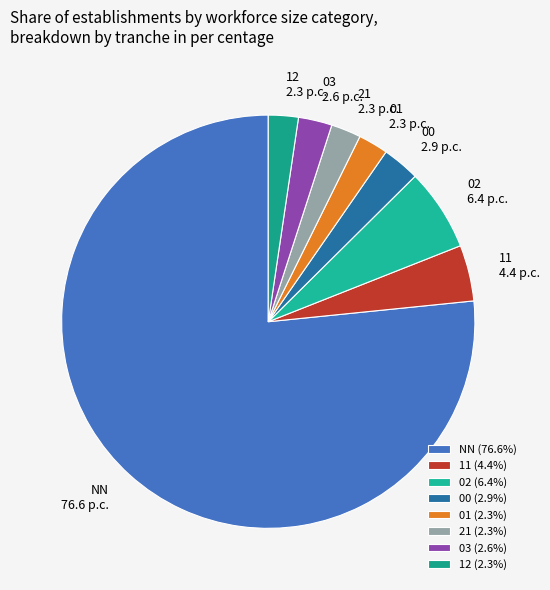

Does 02 represent more than half of the total?

No